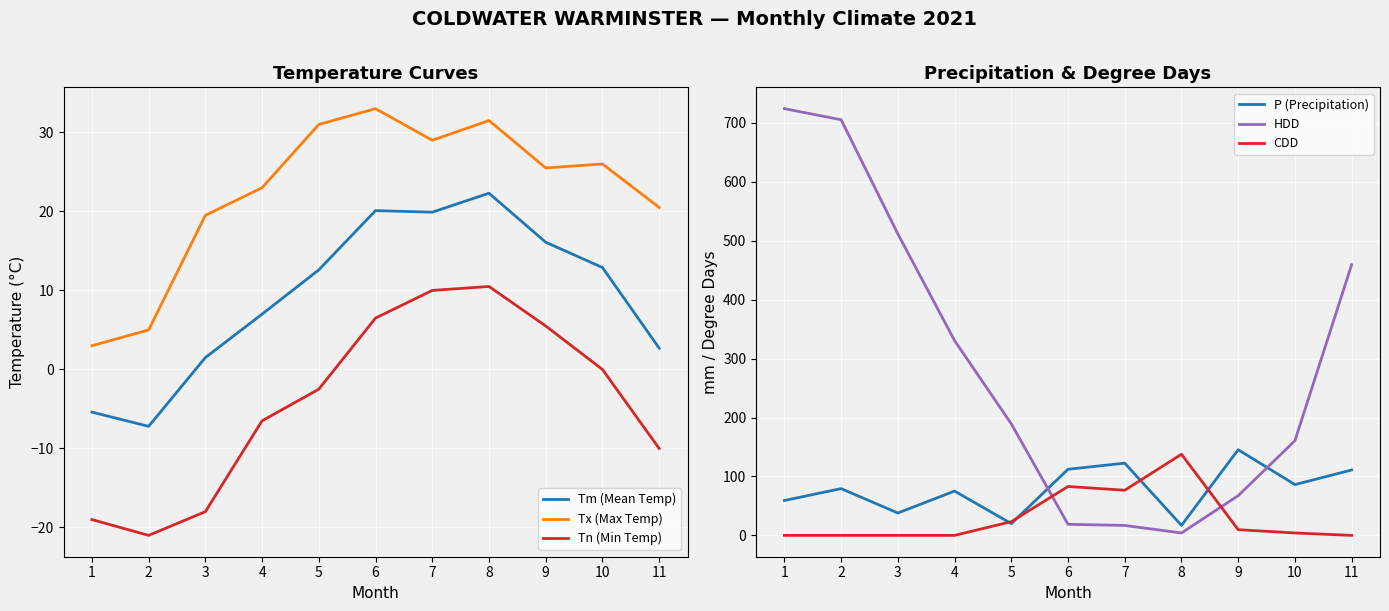

At which category does the chart reach its peak across all series?

1